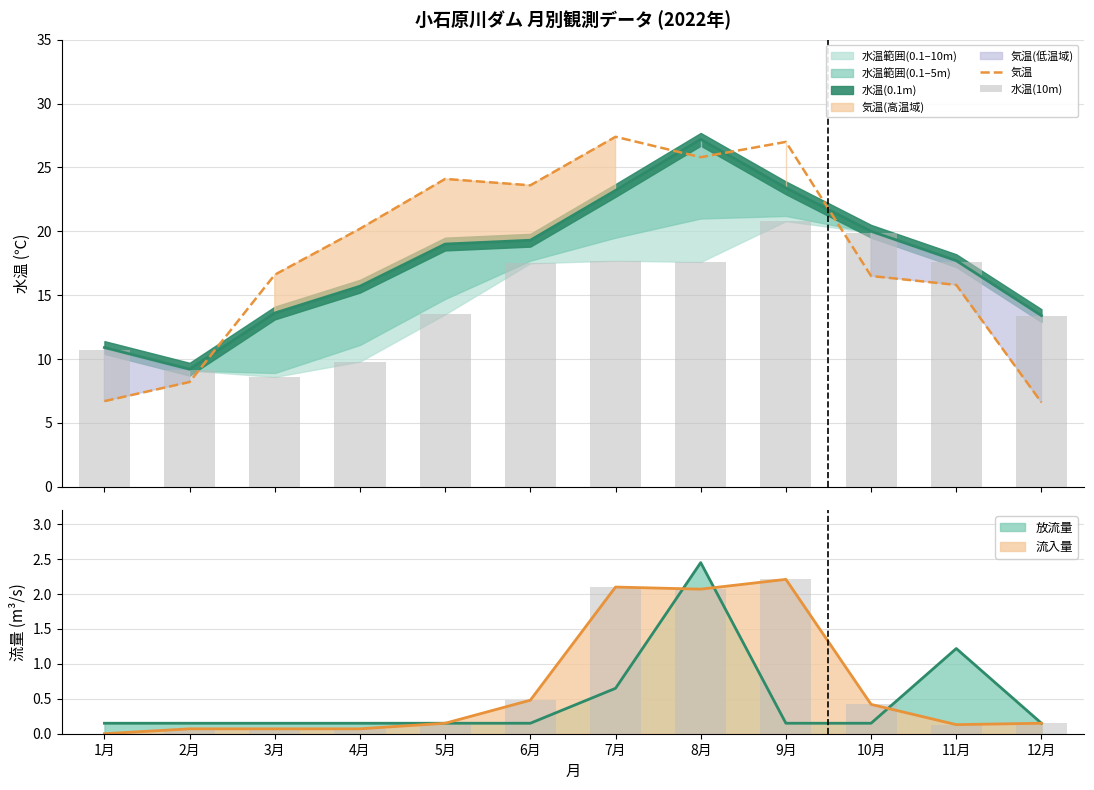

What is the value of the 水温(10m) bar at the 4th from the left?

9.8